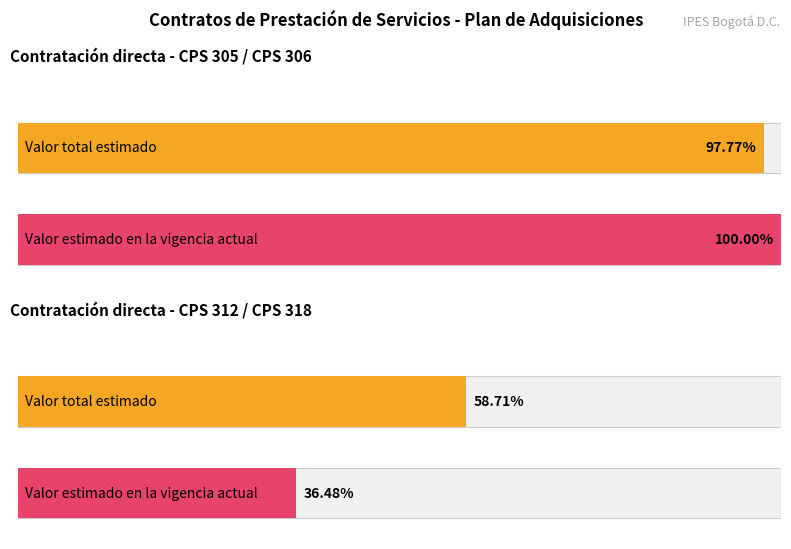

How many bars are there in each group?

2